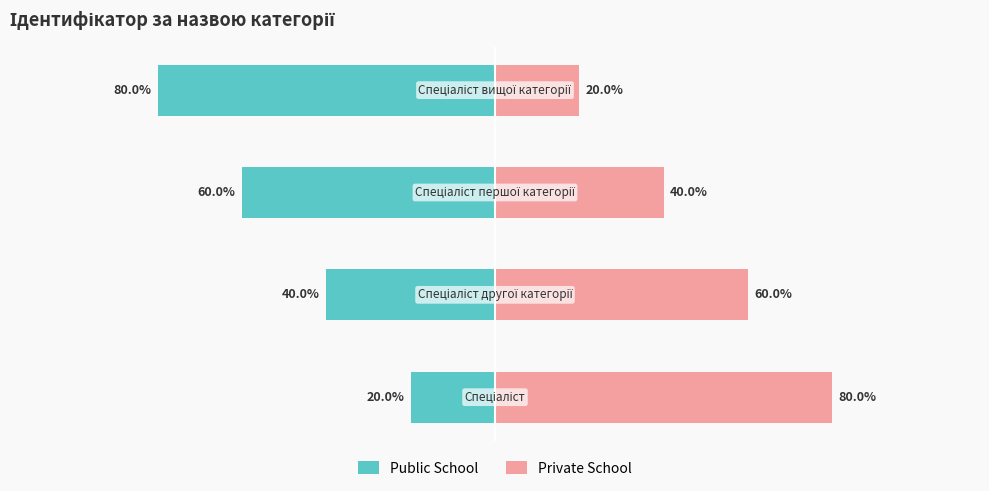

How many data points in Public School are above -40?

1